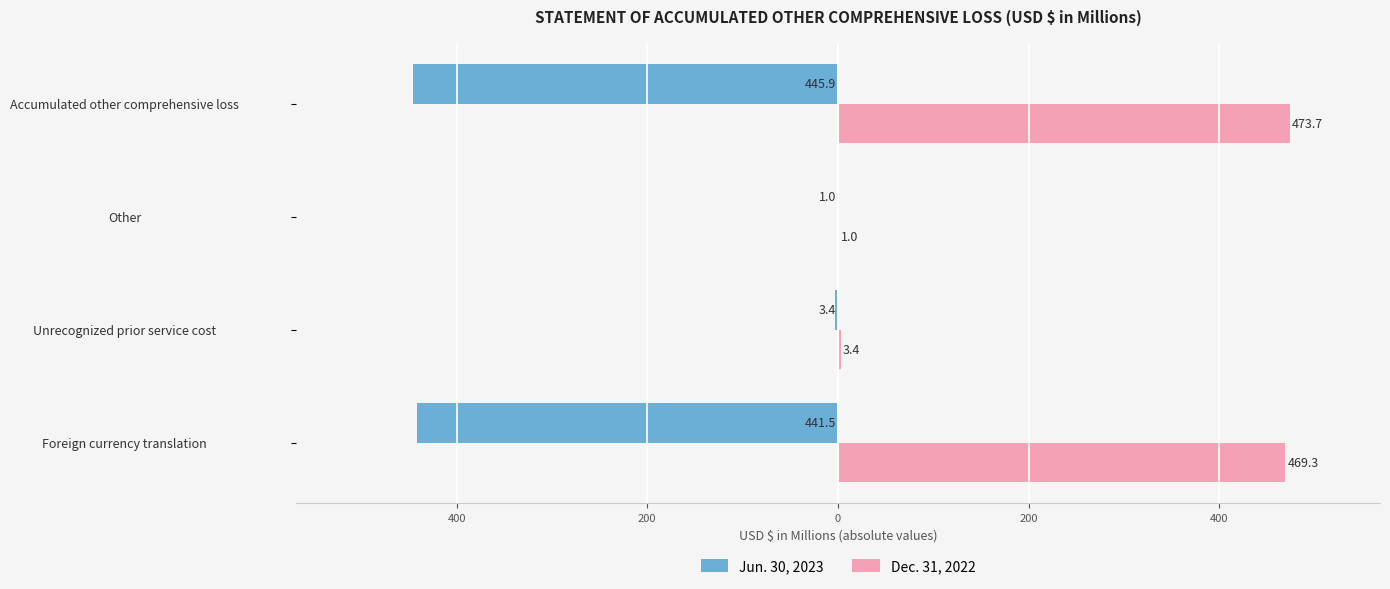

What are all the series names shown in the legend?

Jun. 30, 2023, Dec. 31, 2022